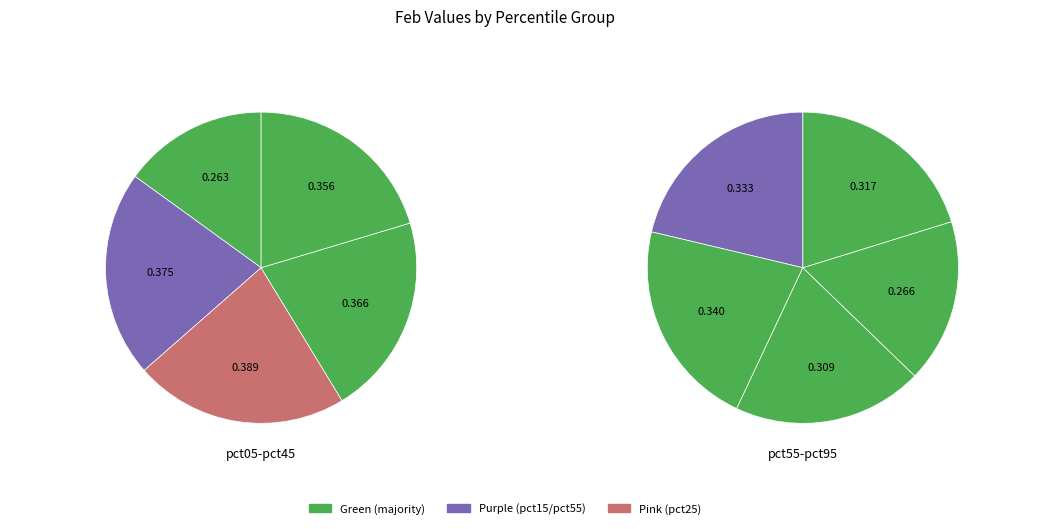

Does pct15 represent more than half of the total?

No